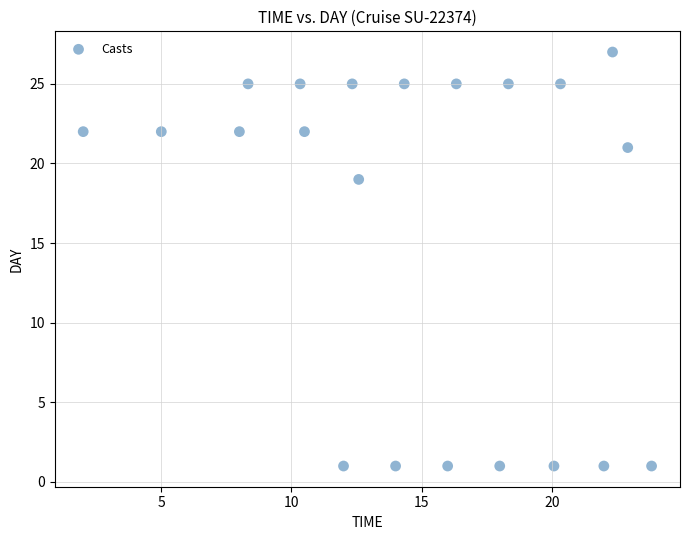

What Y value in the scatter plot is closest to 14?

19